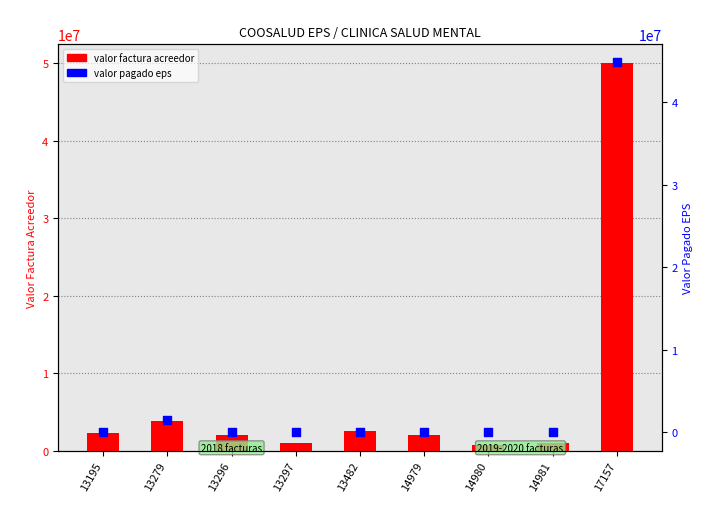

Which series reaches the maximum Y coordinate?

valor factura acreedor